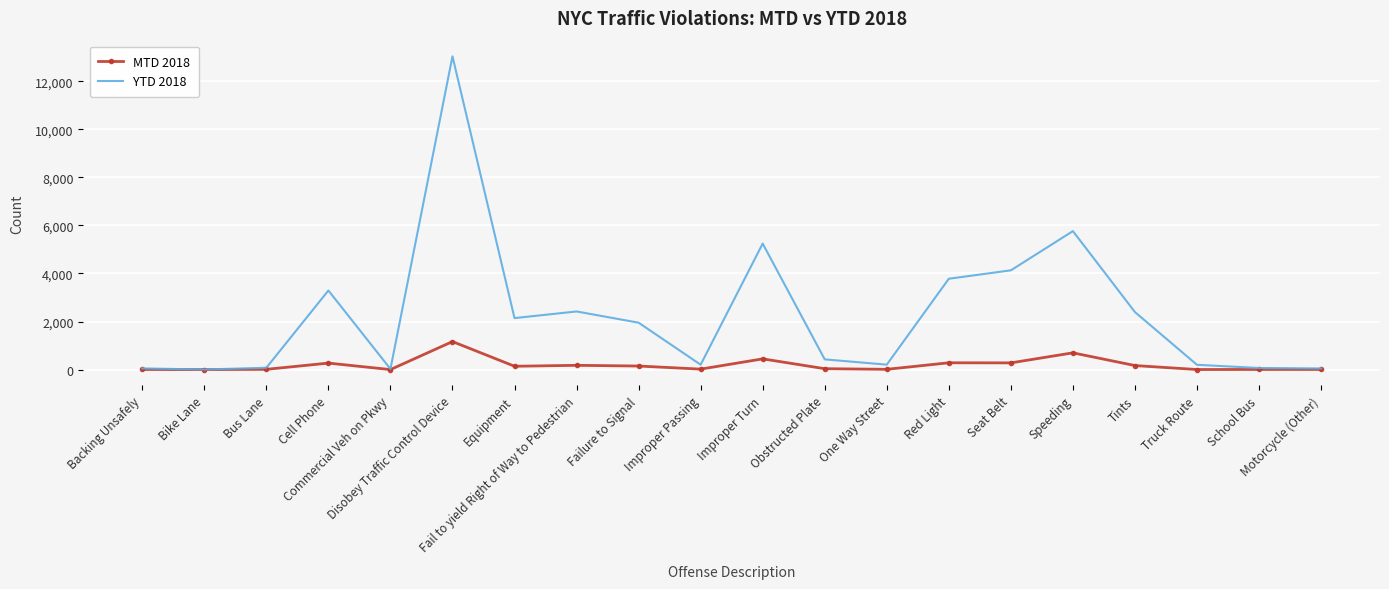

Which series has the largest total across all categories?

YTD 2018